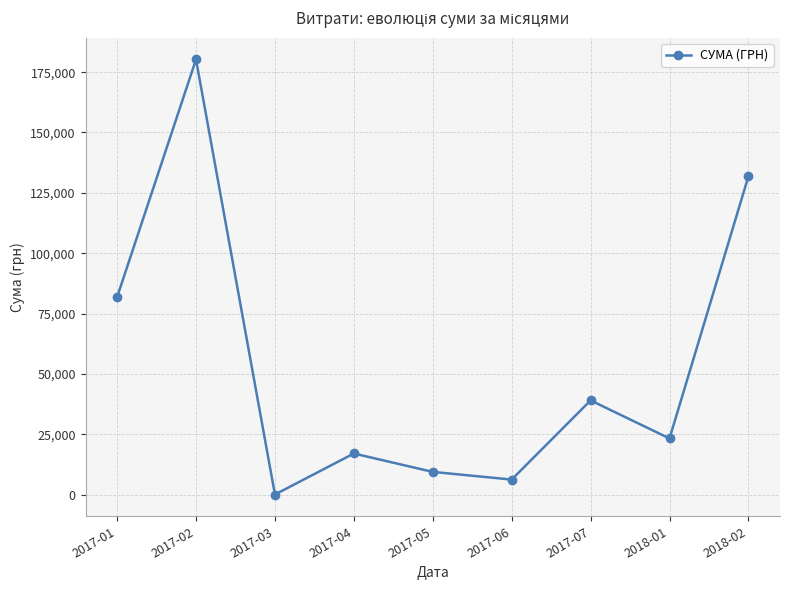

Is it true that the value at 2017-07 is 51691.3?

False